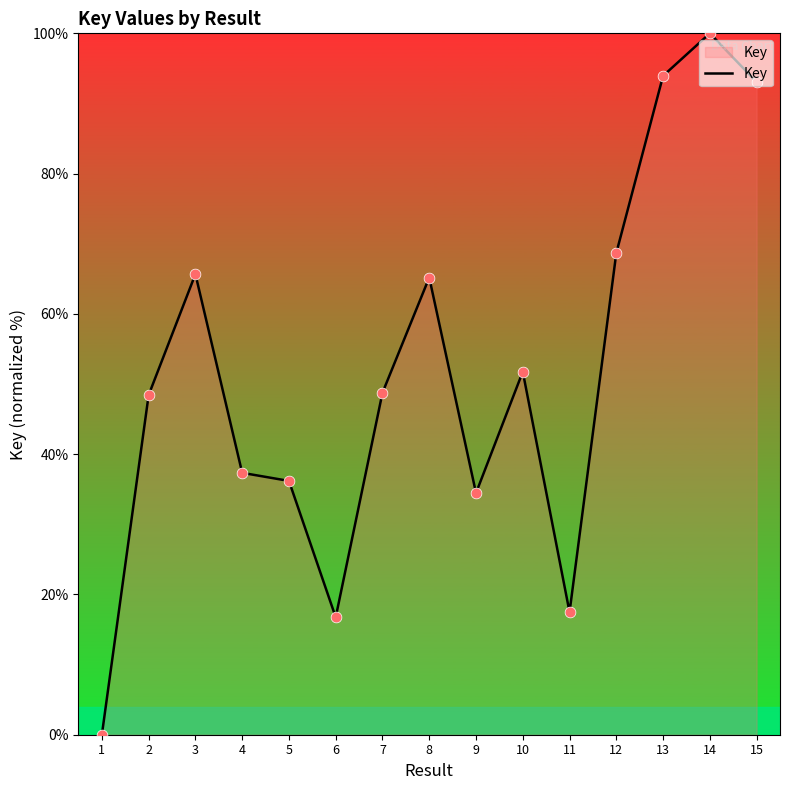

What is the ratio of the value at 3 to the value at 11?

3.8